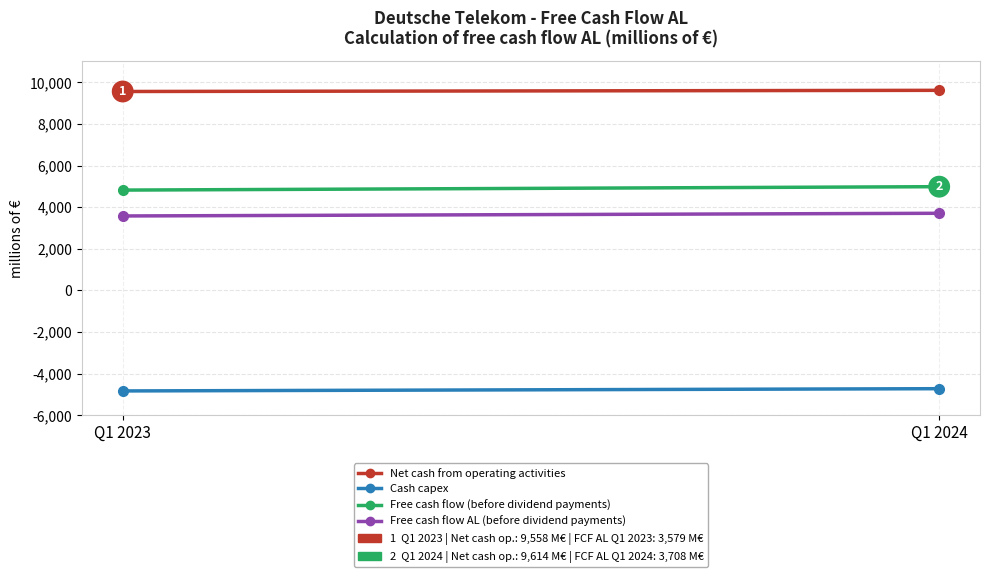

Reading right to left, list all the values displayed in this chart.

Net cash from operating activities: 9614	9558
Cash capex: -4718	-4826
Free cash flow (before dividend payments): 4986	4822
Free cash flow AL (before dividend payments): 3708	3579